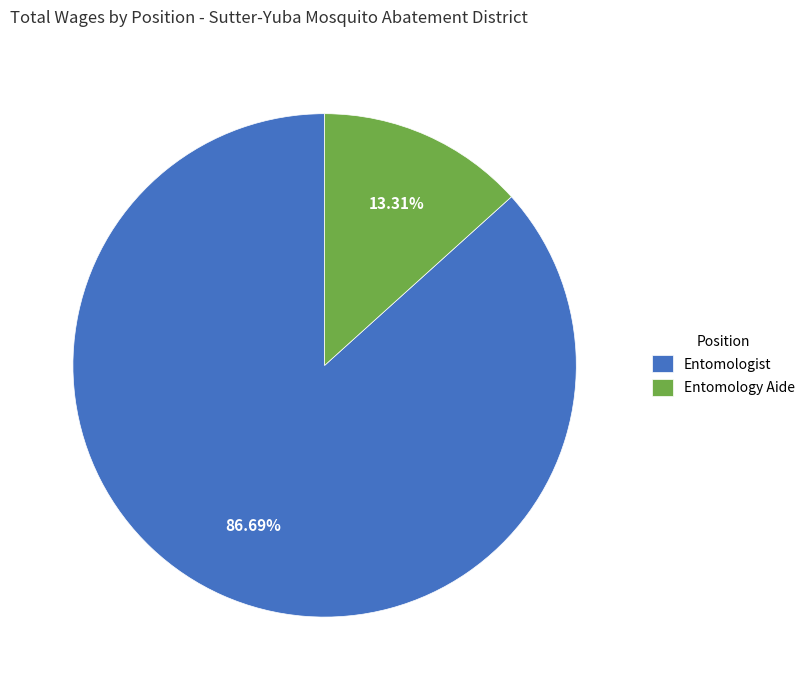

To the nearest percent, what percentage of the pie is Entomologist?

87%